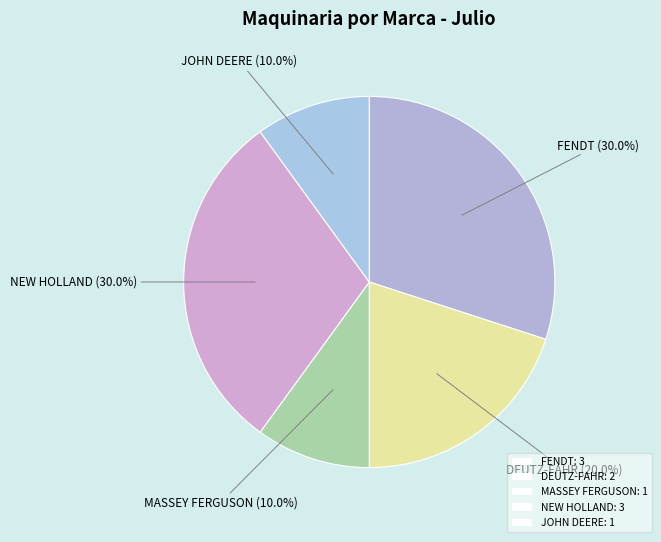

Which slice is the smallest?

MASSEY FERGUSON